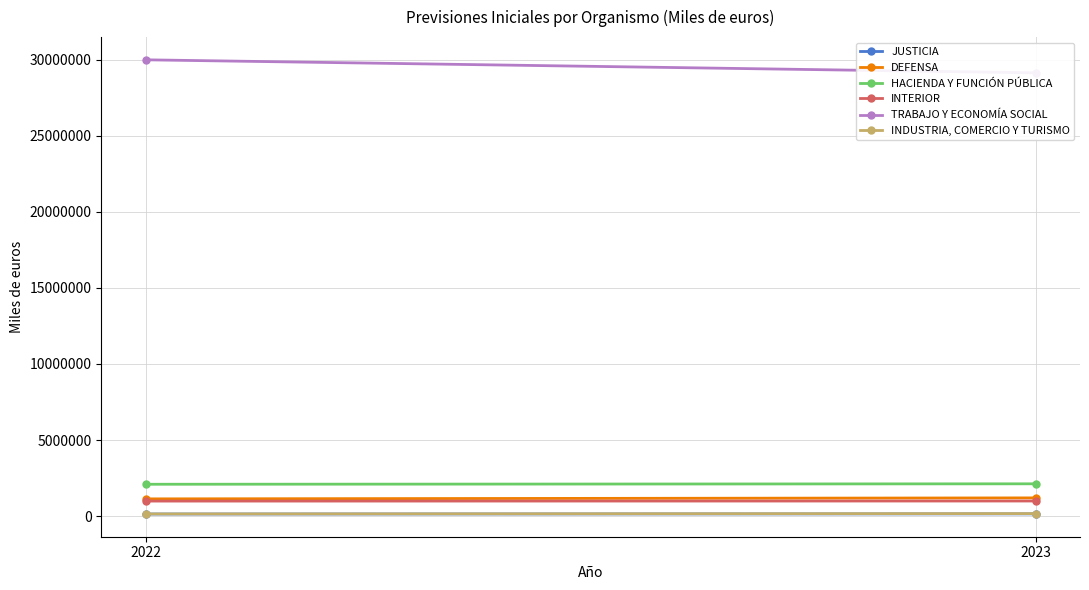

Which has a higher value, 2023 or 2022?

2023